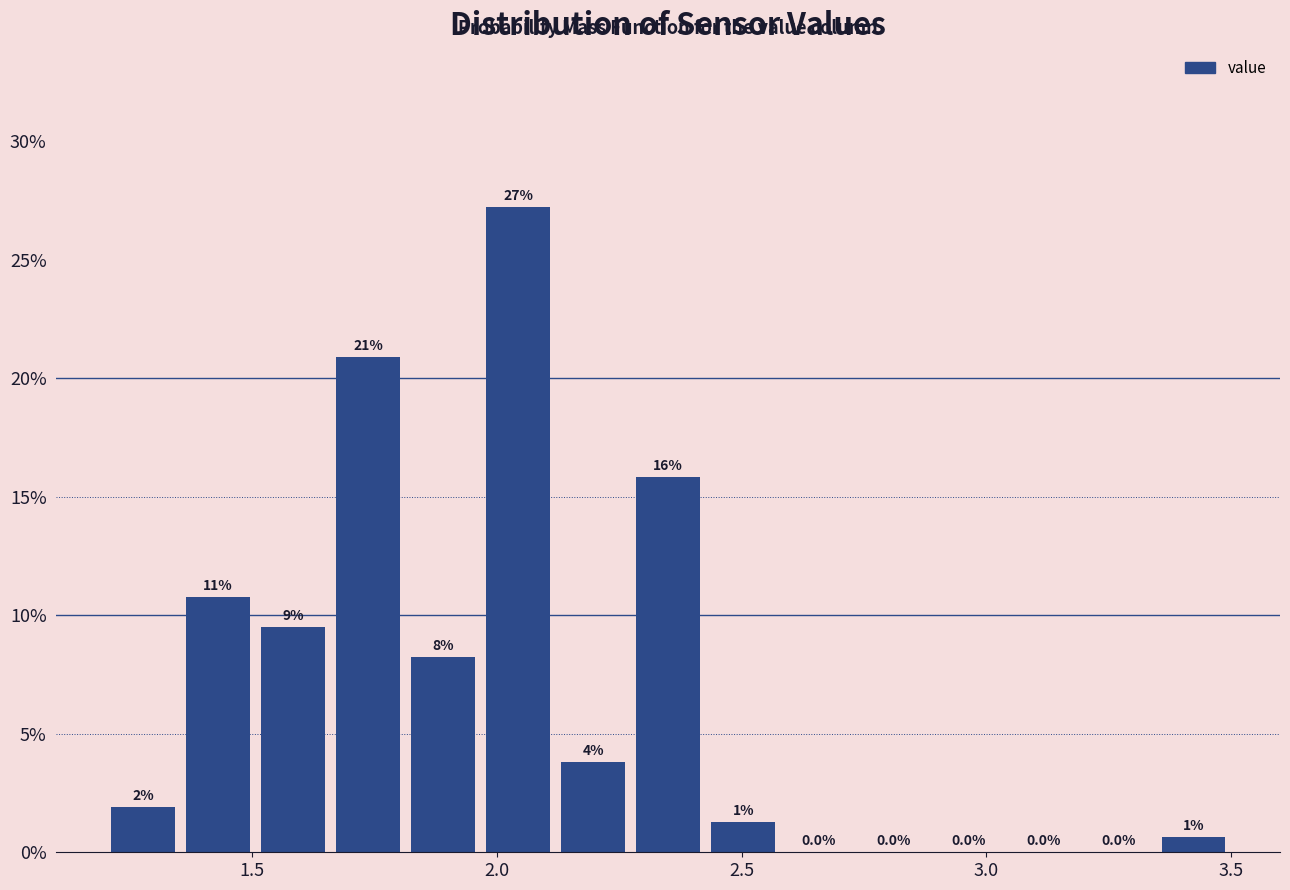

Read against the x-axis, roughly where is the centre of the tallest bar?

2.05